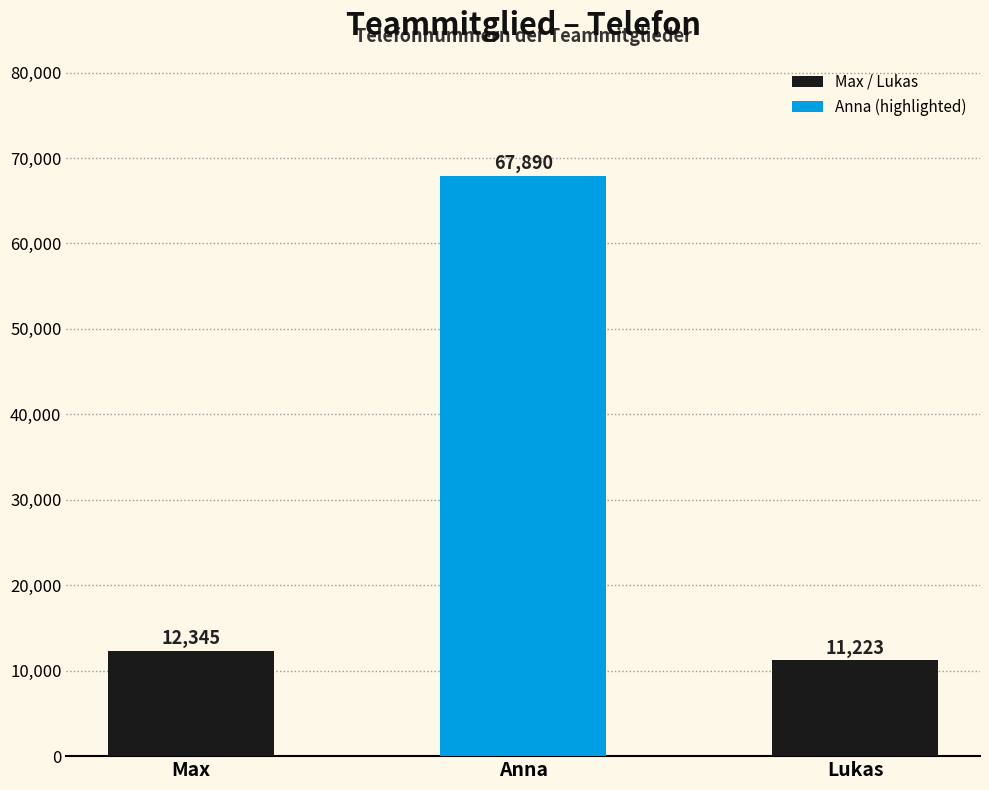

Which category has the highest value across all series?

Anna